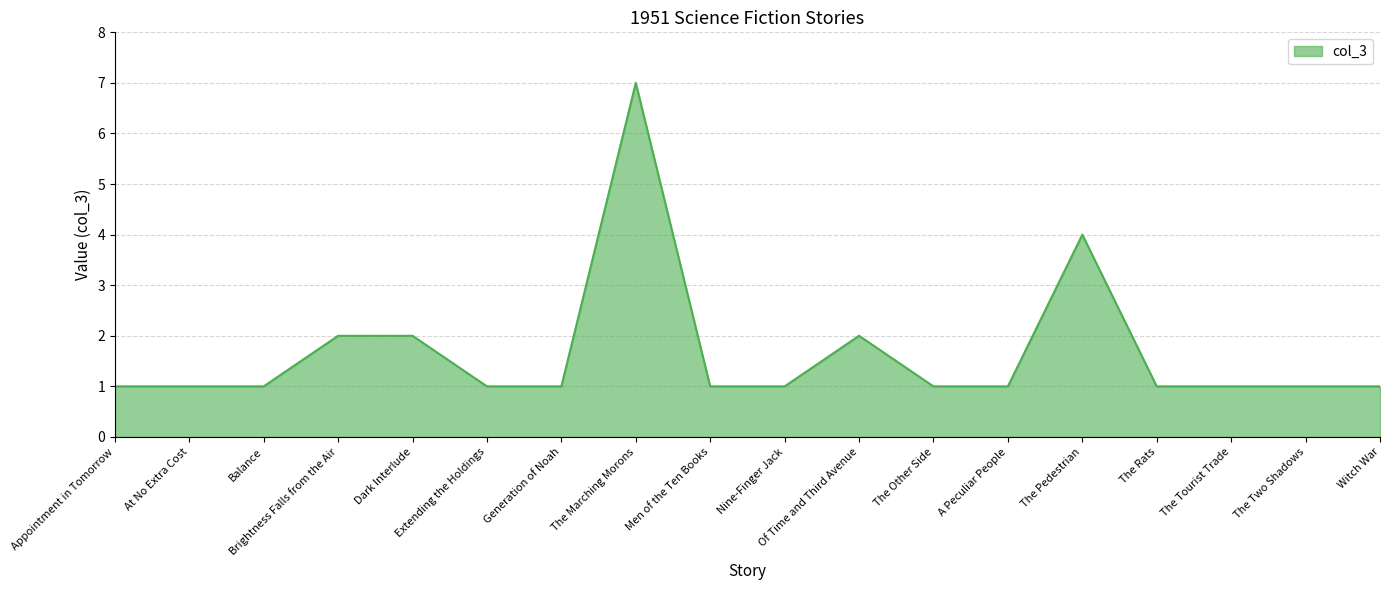

Does the chart display data point markers on the line(s)?

No